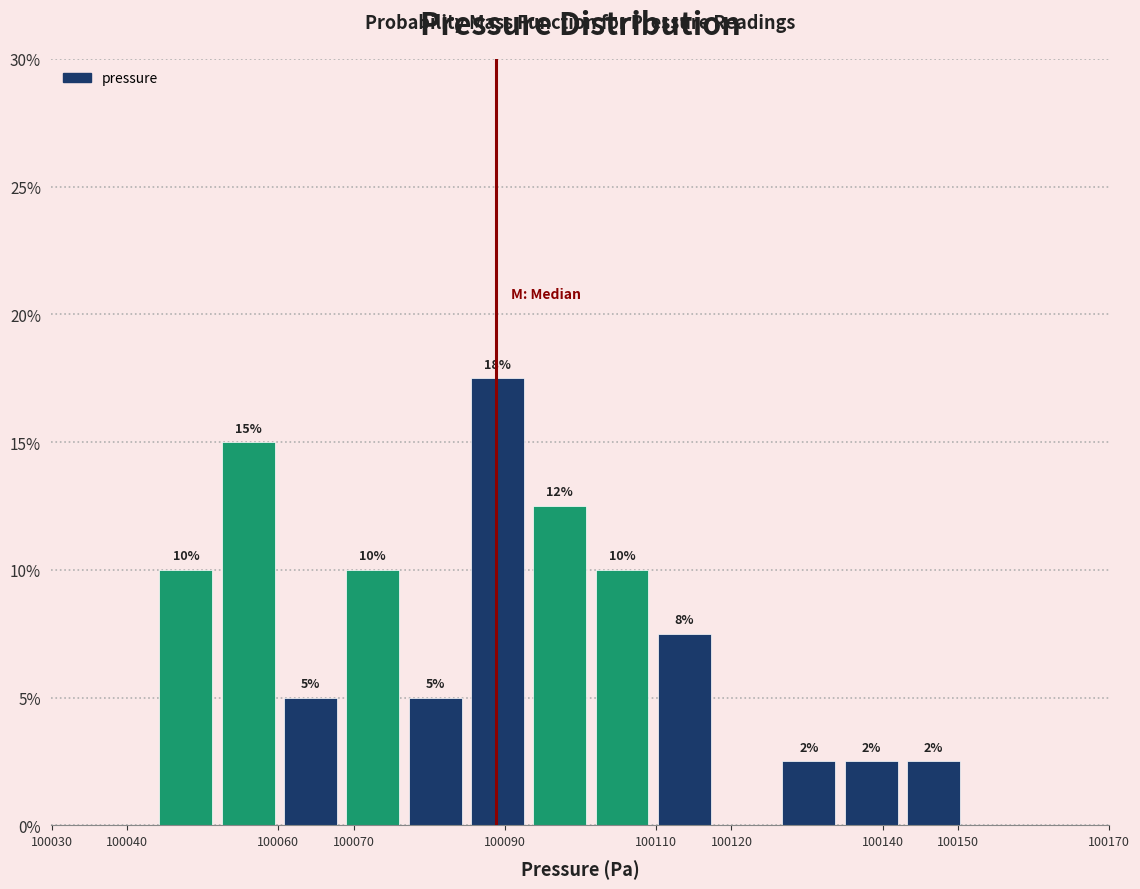

Over which range of the x-axis is the bar tallest?

100085 to 100093